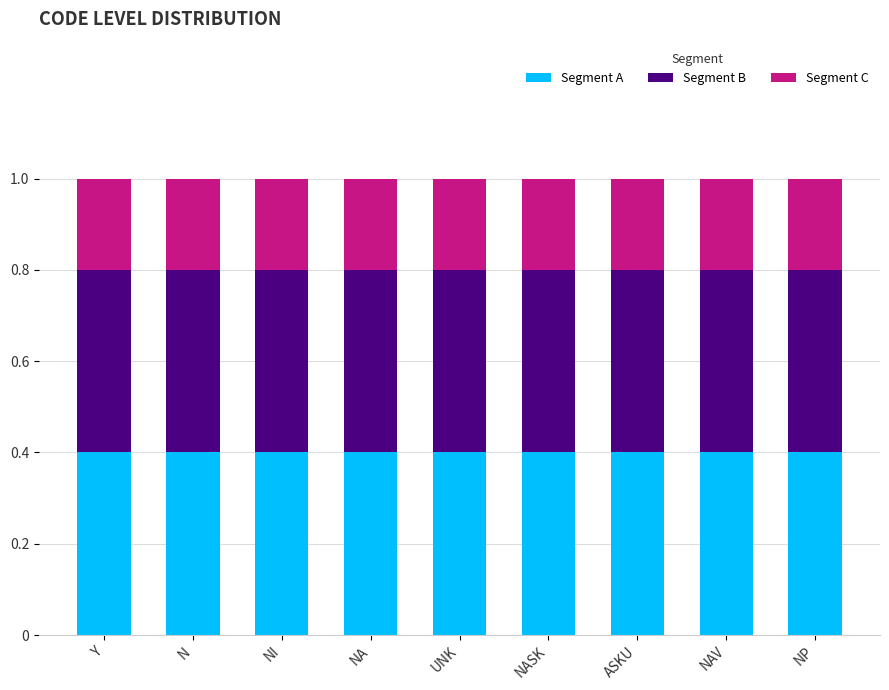

What is the total value across all series at NI?

1.0